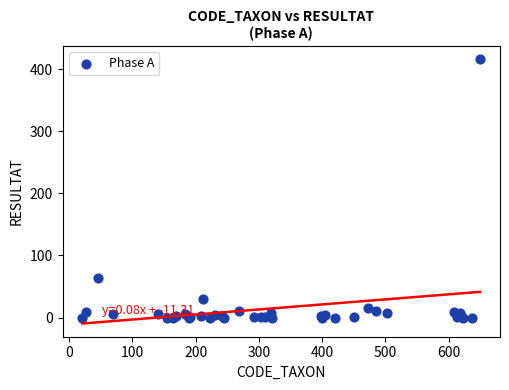

What Y value in the scatter plot is closest to 208?

64